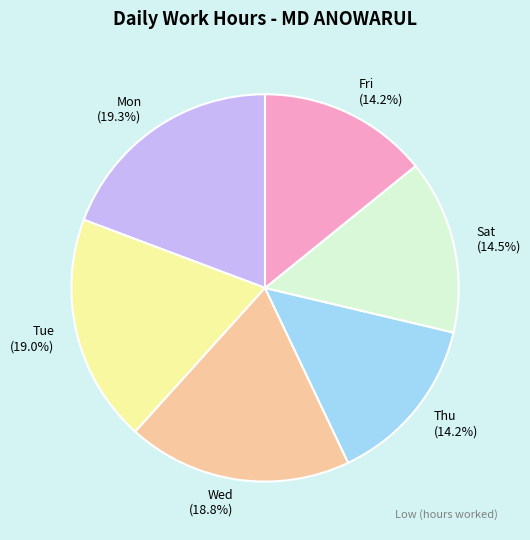

How many slices are in this pie chart?

6